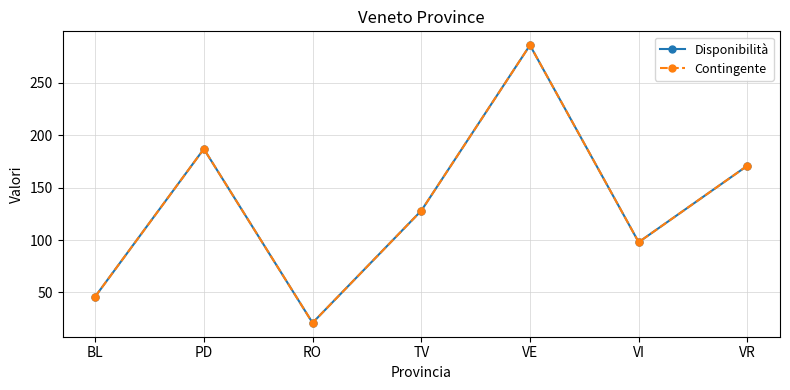

Is this an area chart (filled region under the line)?

No